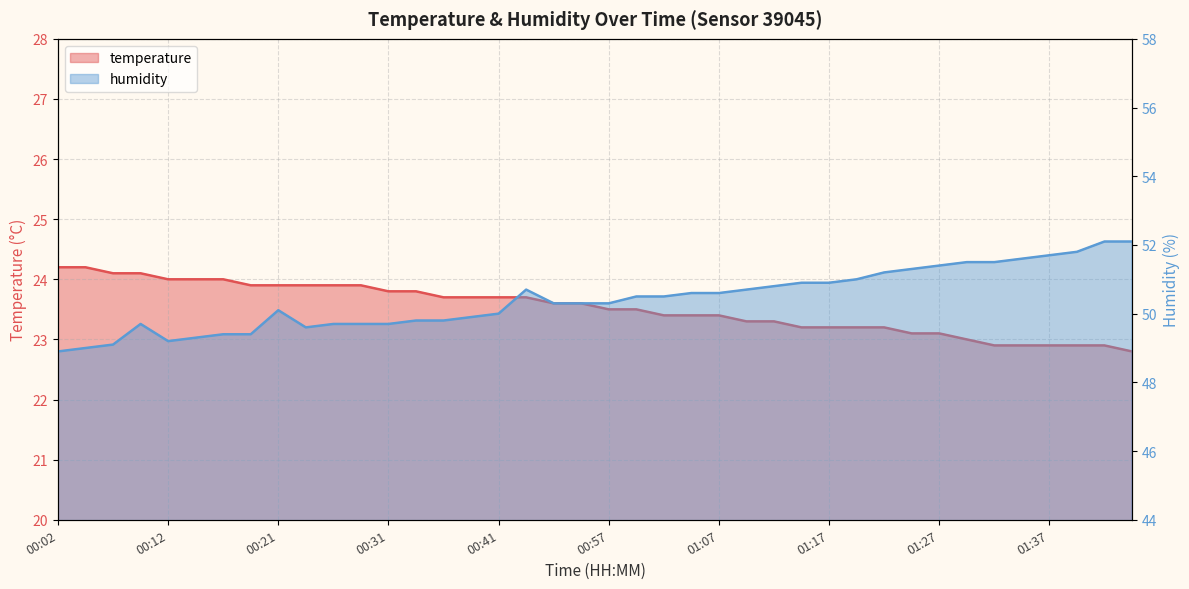

Is the value of temperature at 00:43 greater than the value of humidity at 01:12?

No